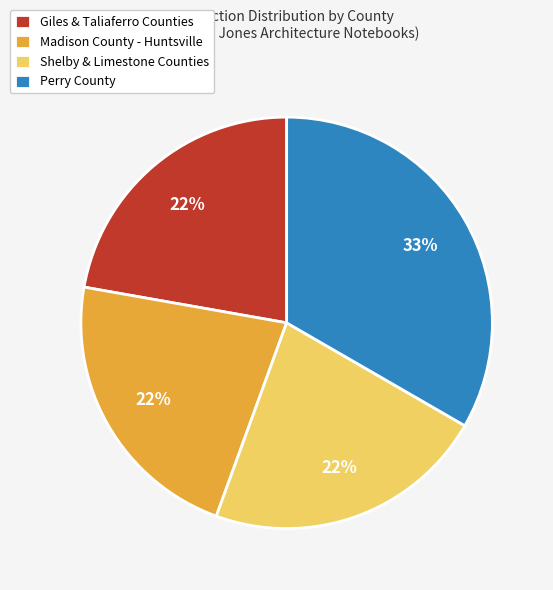

What is the largest slice in the pie chart?

Perry County